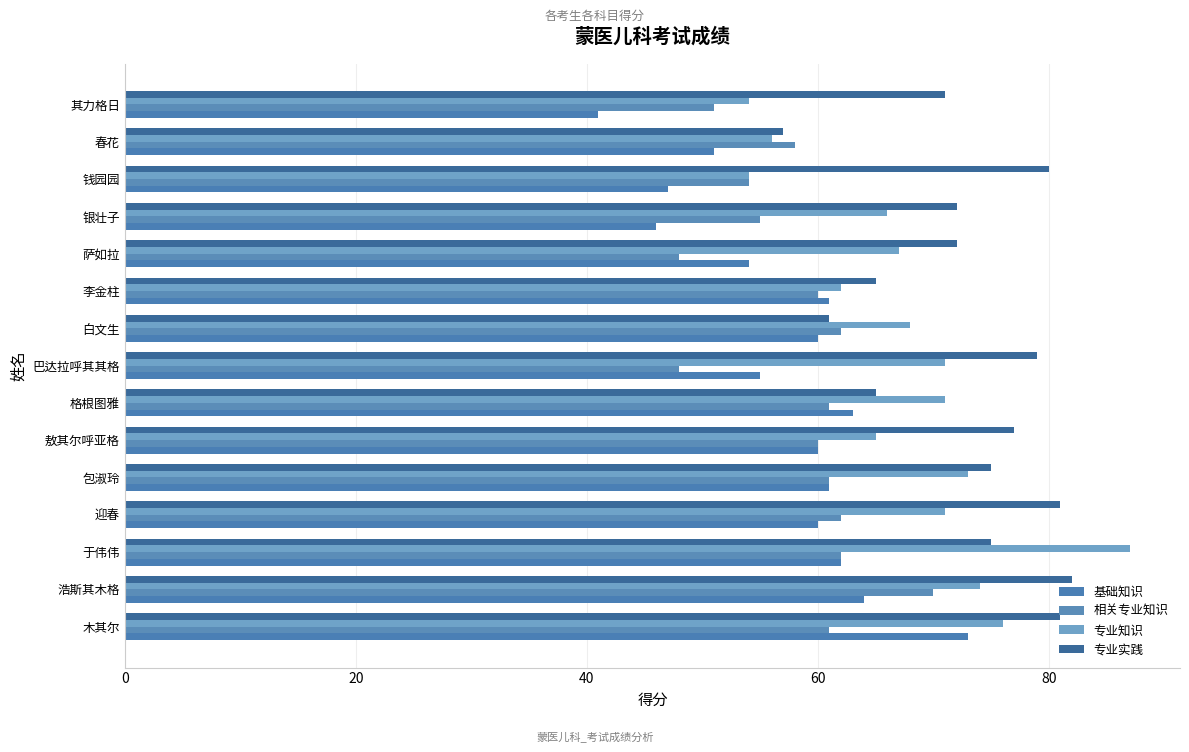

How many distinct data groups are displayed?

4